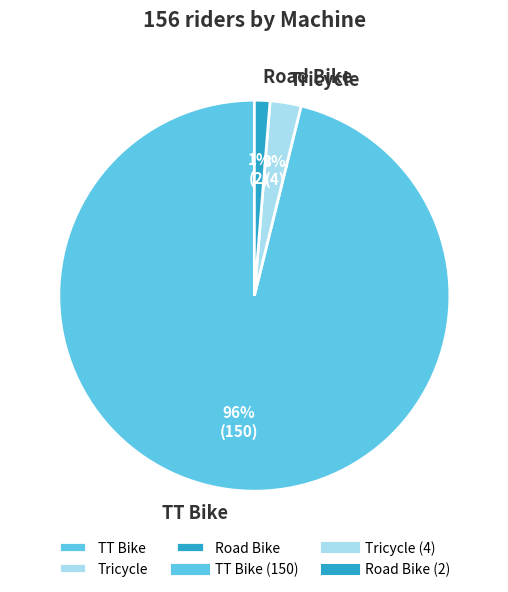

What percentage is the TT Bike slice, to the nearest percent?

96%